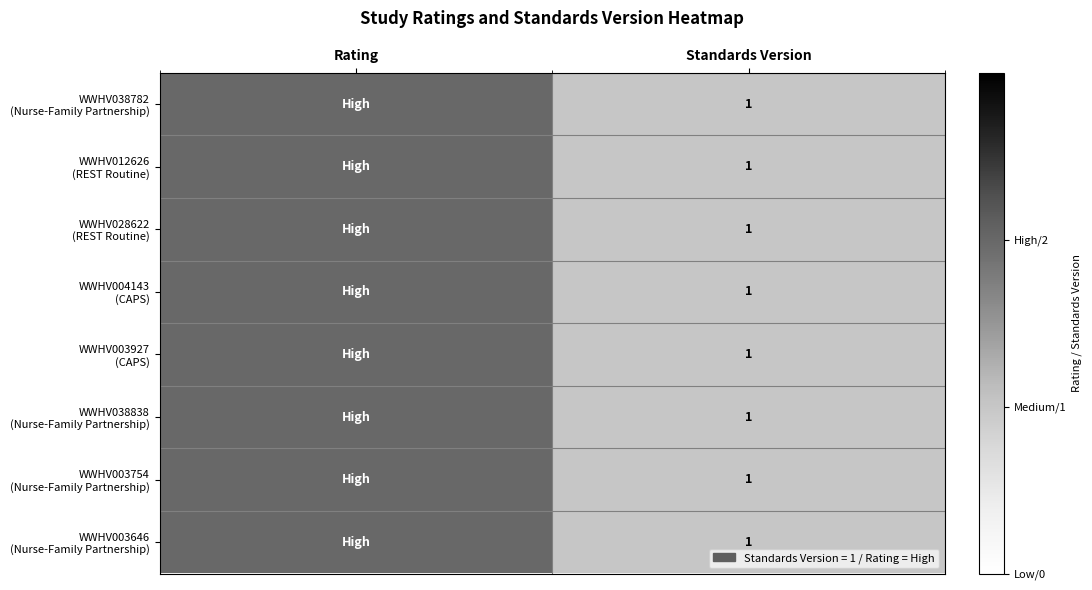

Read the WWHV038782 (Nurse-Family Partnership) value at Standards Version.

1